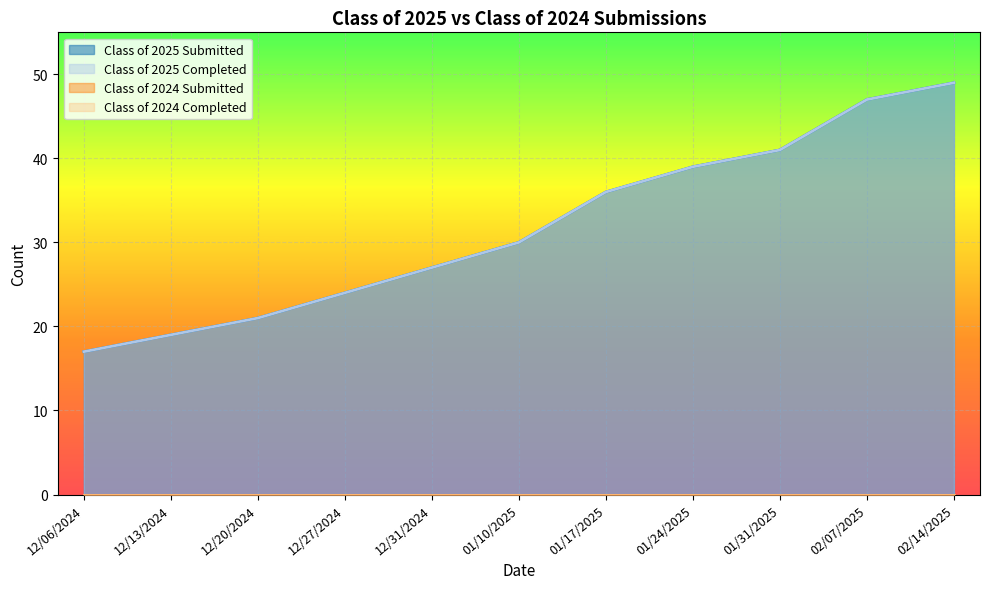

What is the total value across all series at 12/27/2024?

48